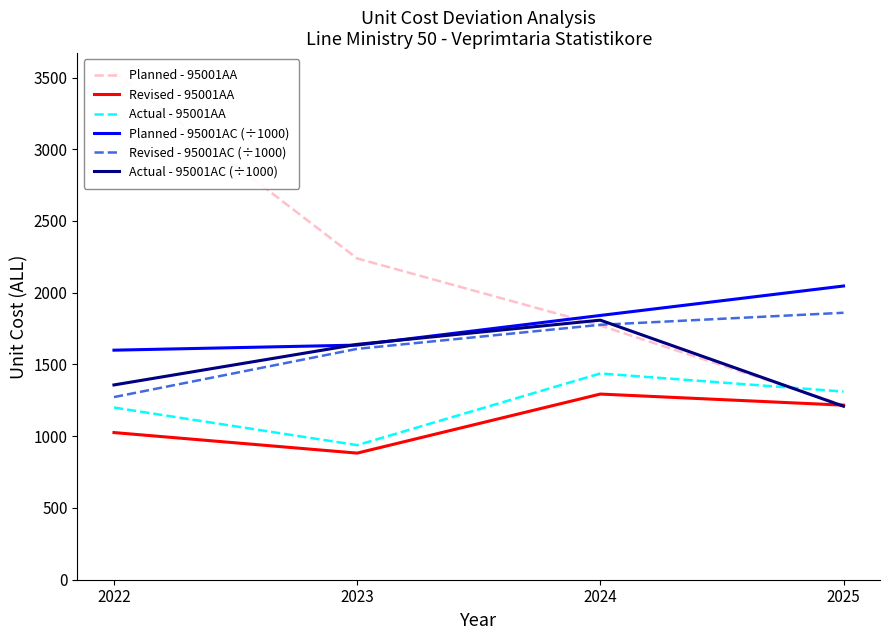

At how many categories does at least one series exceed 2434?

1